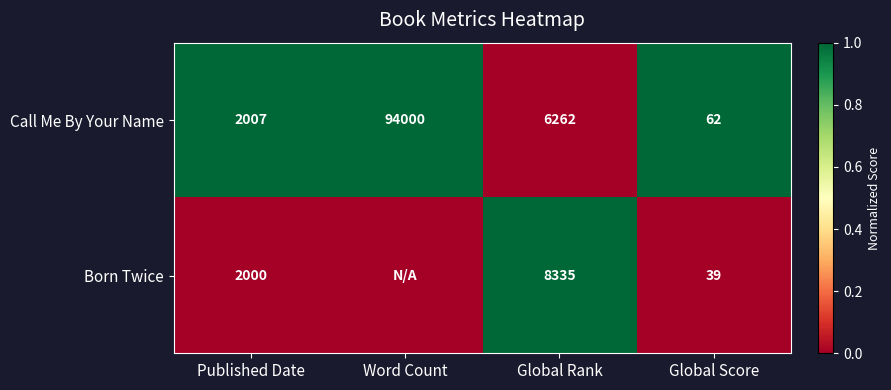

Is it true that Born Twice equals 39 at Global Score?

True